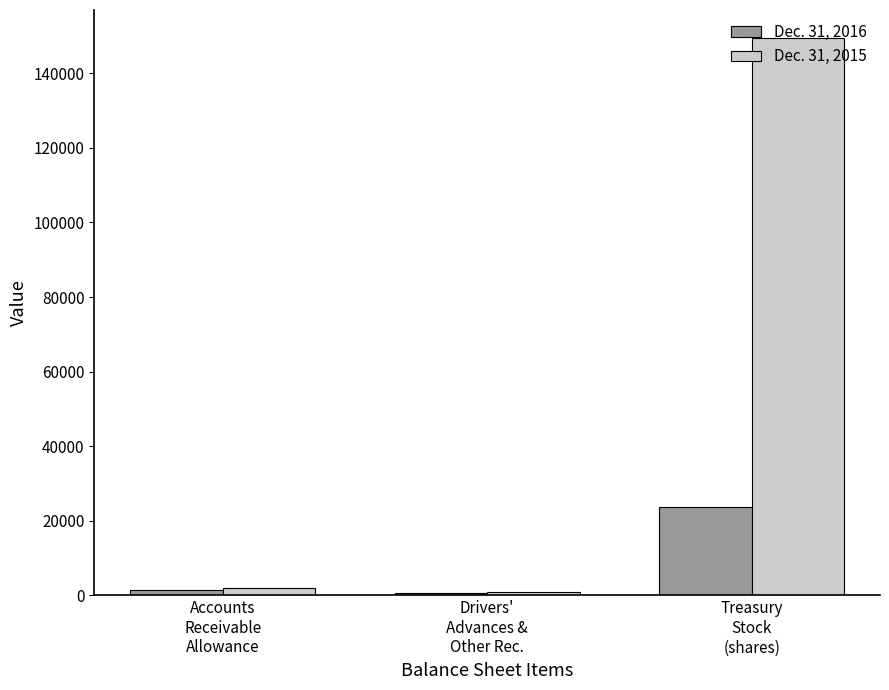

What is the average value of the Dec. 31, 2016 series?

8507